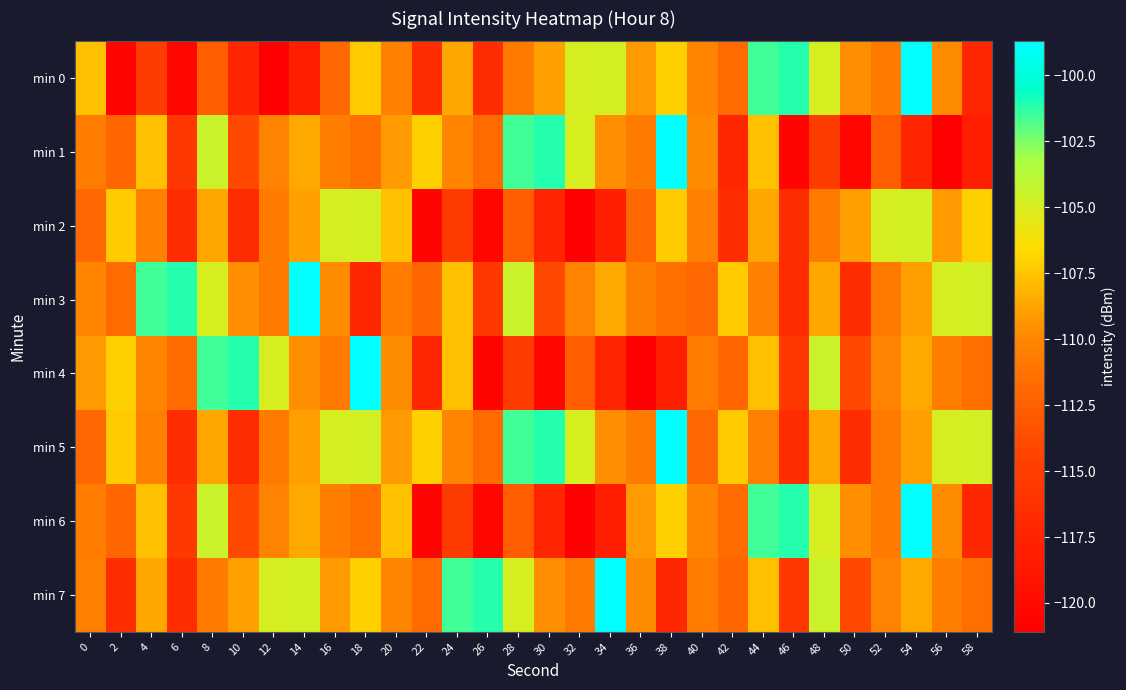

Which series has the largest range (max minus min)?

min 0